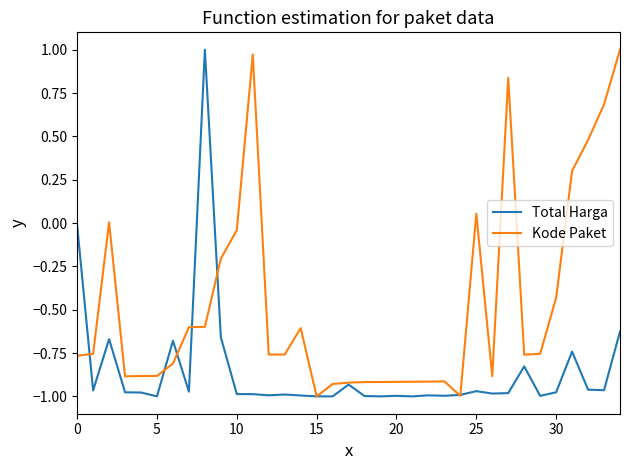

List the series in order of their overall mean, highest first.

Kode Paket, Total Harga